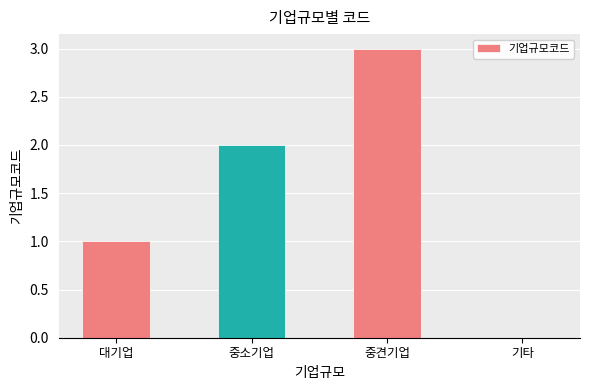

How many values are above zero?

3